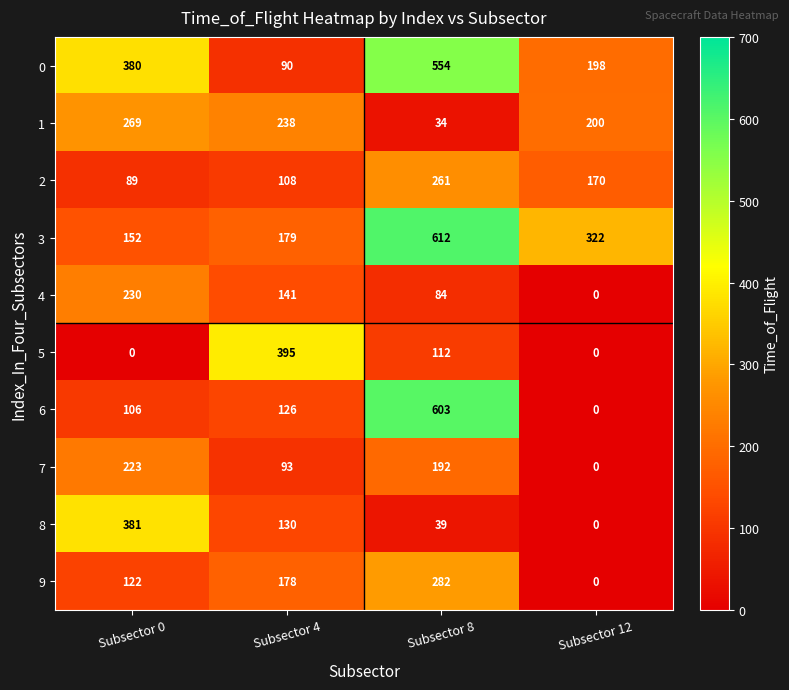

What is the sum of all 4 values?

455